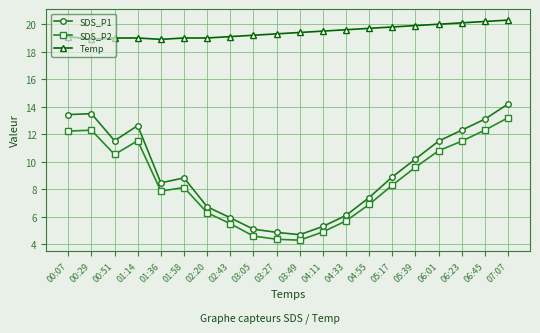

What is the value of the SDS_P2 point at the 18th from the left?

11.5